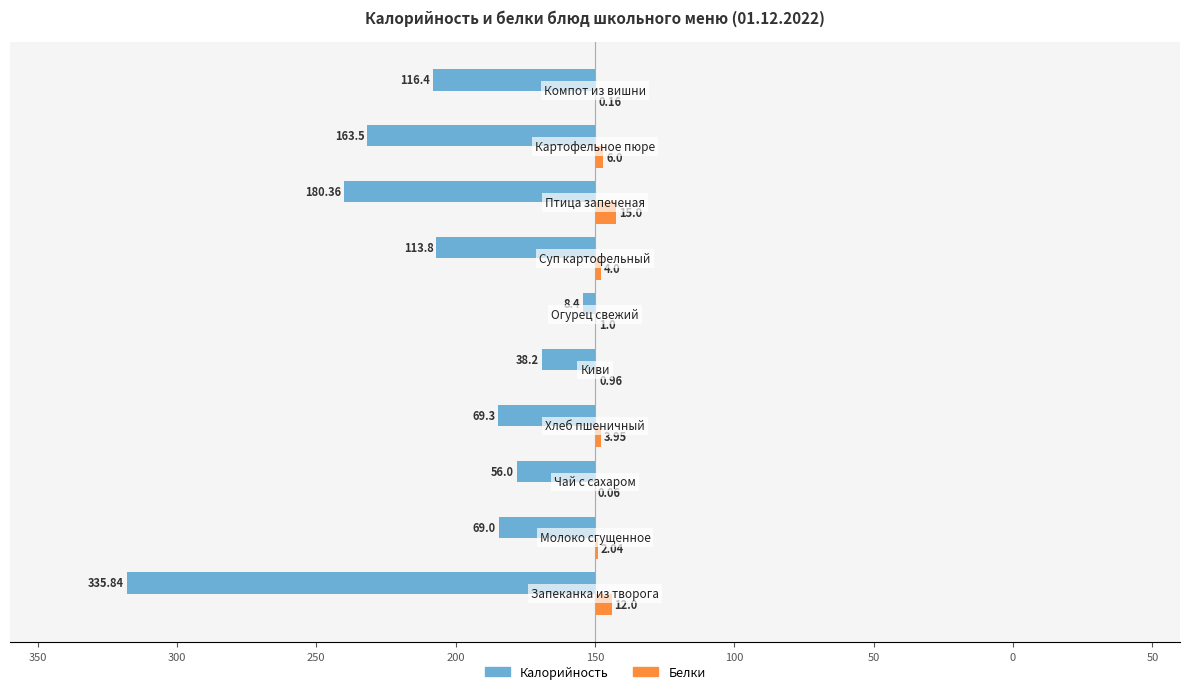

What are all the series names shown in the legend?

Калорийность, Белки